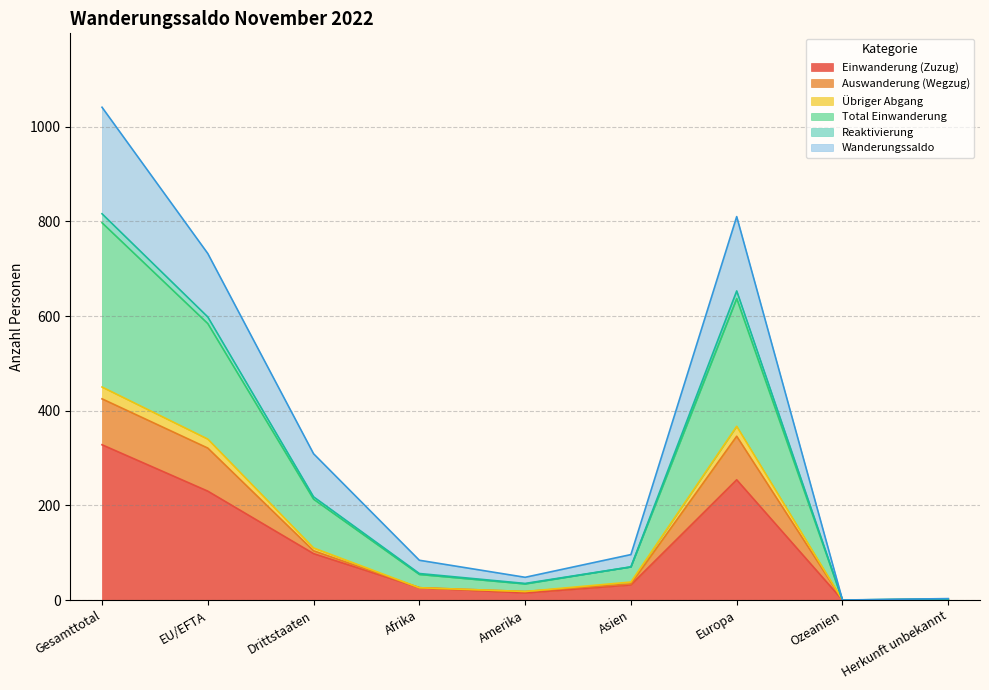

How many interior local peaks does the Einwanderung (Zuzug) series have?

1